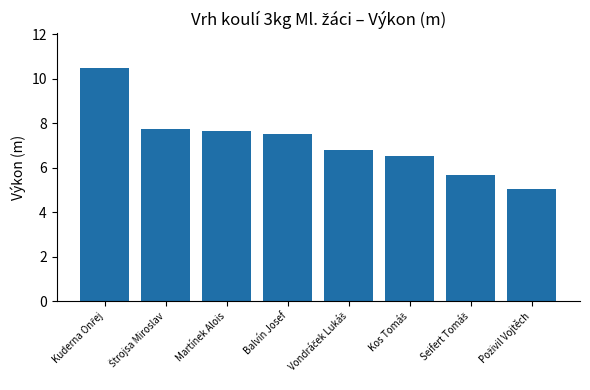

What is the difference between the maximum and minimum values?

5.4